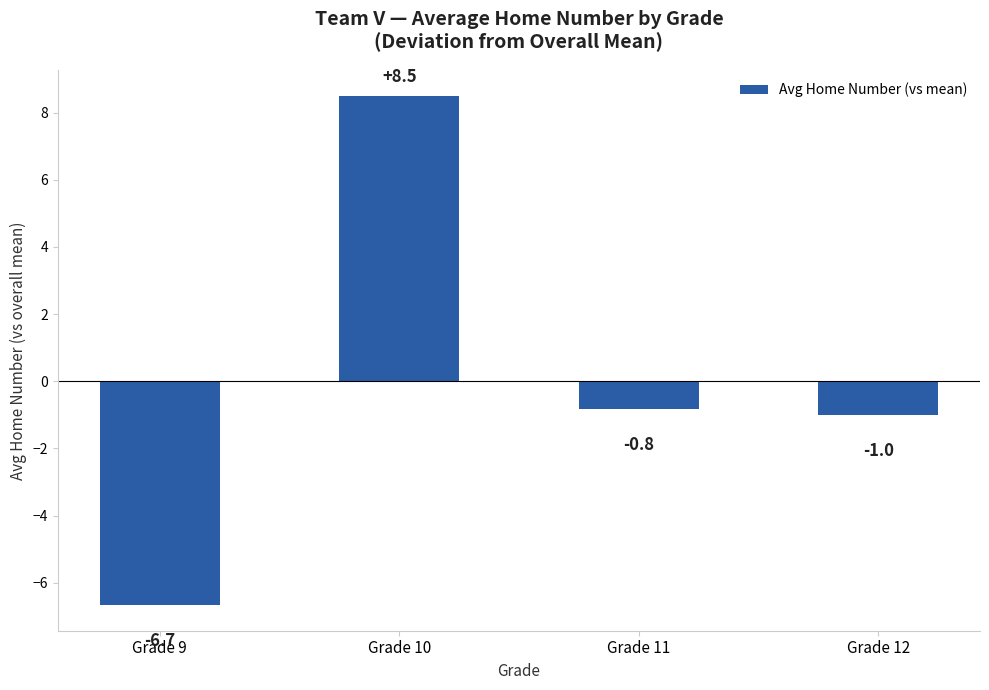

The chart shows a value of 1.9 at Grade 10. True or false?

False